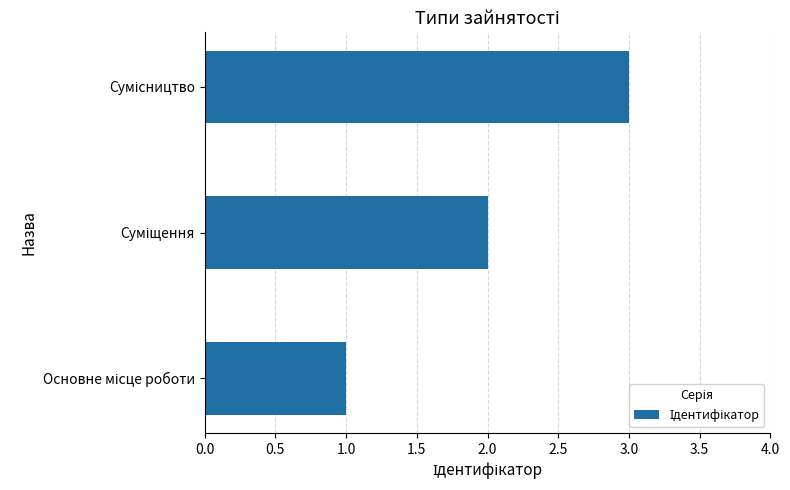

What is the maximum value shown in the chart?

3